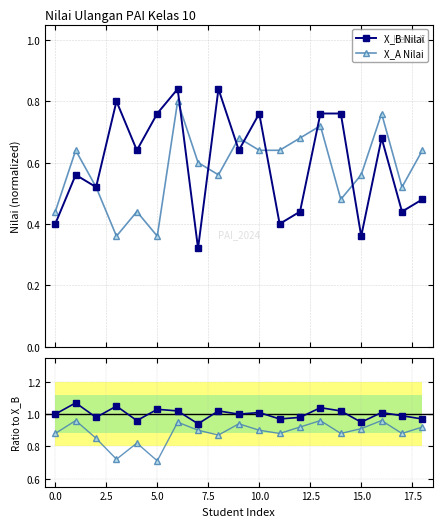

In X_B Nilai, how many points are lower than both neighbors (excluding endpoints)?

7